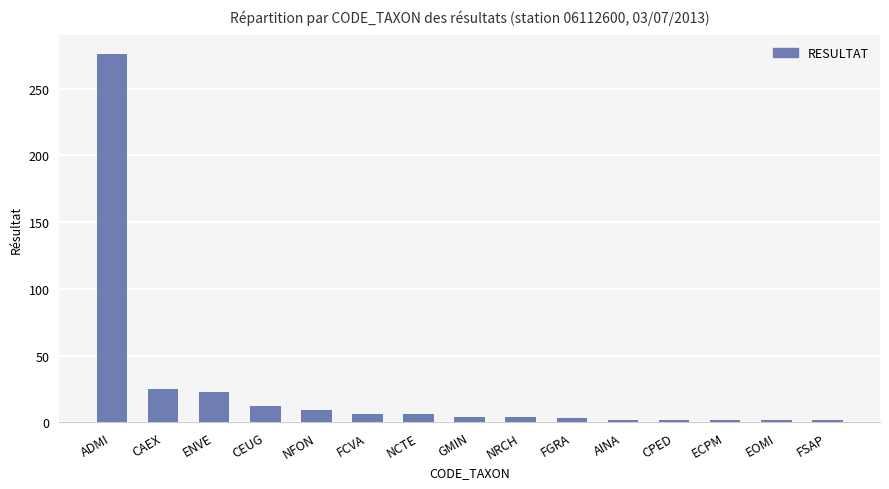

At which category does the chart reach its peak across all series?

ADMI